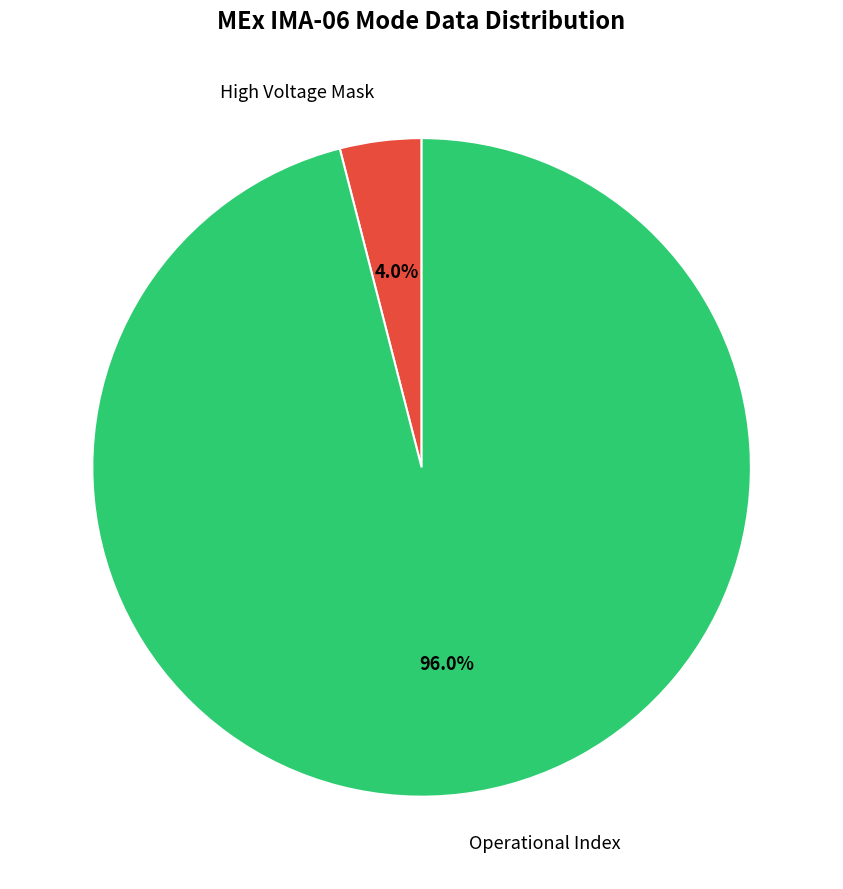

Which category accounts for the majority?

Operational Index